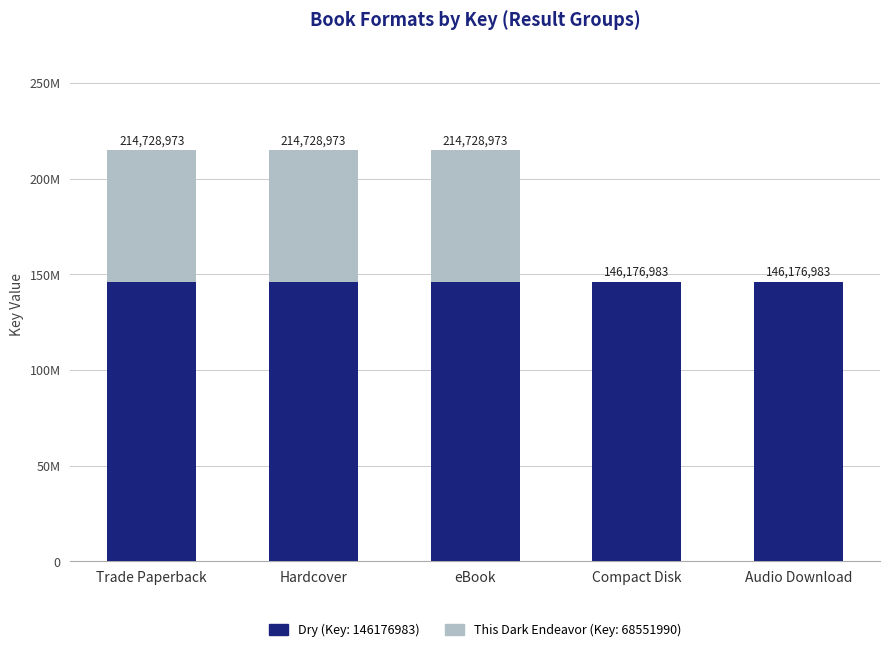

What are all the series names shown in the legend?

Dry (Key: 146176983), This Dark Endeavor (Key: 68551990)